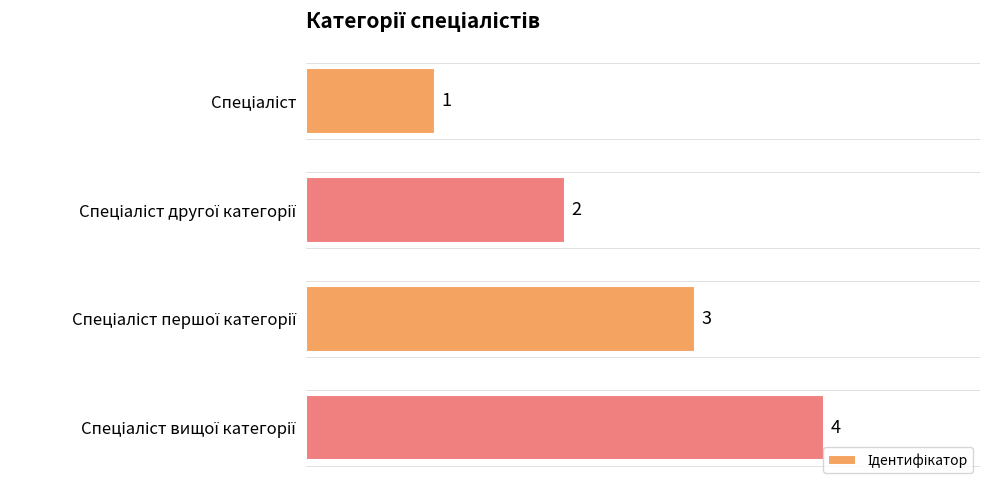

What is the greatest value displayed?

4